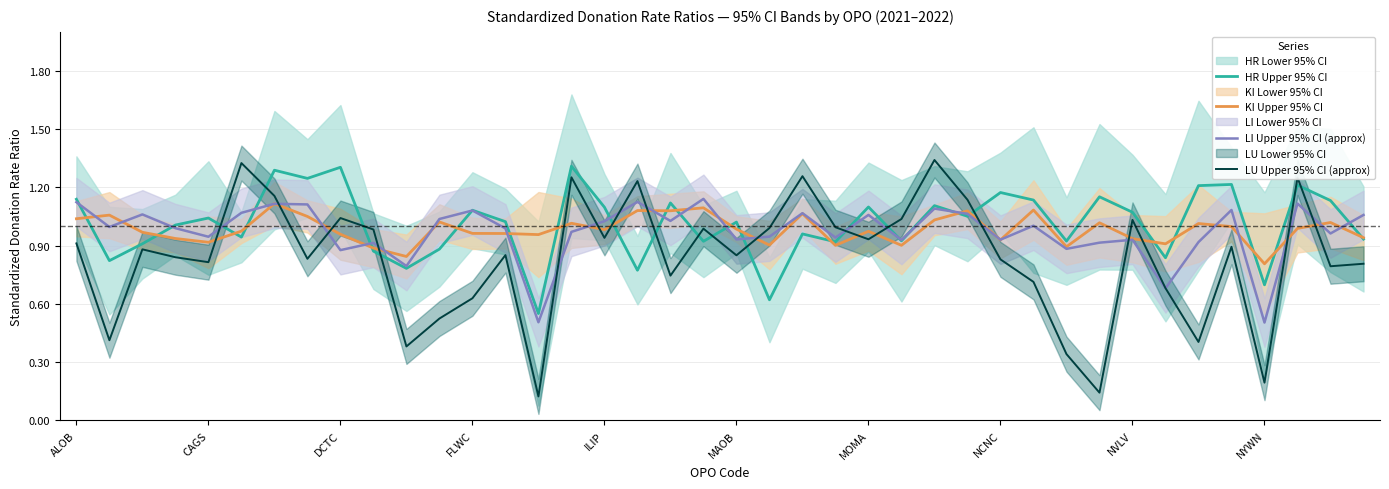

What is the sum of the KI Upper 95% CI values at 10 and 27?

1.9